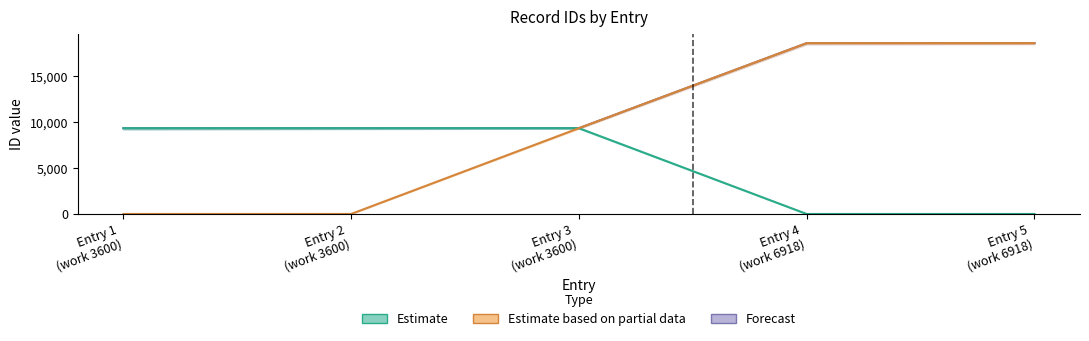

What are all the series names shown in the legend?

Estimate, Estimate based on partial data, Forecast